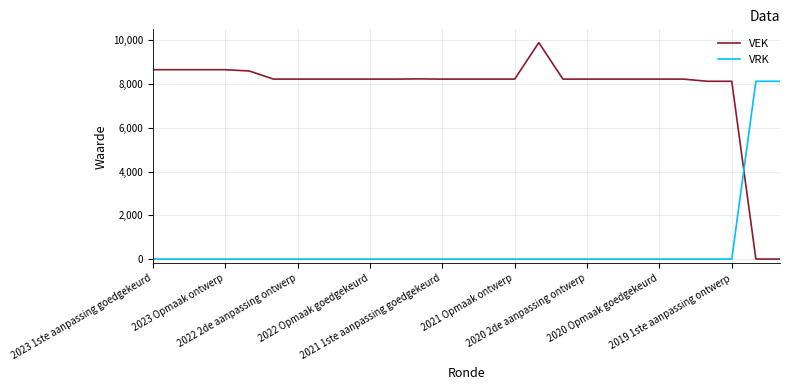

Which series has the largest total across all categories?

VEK